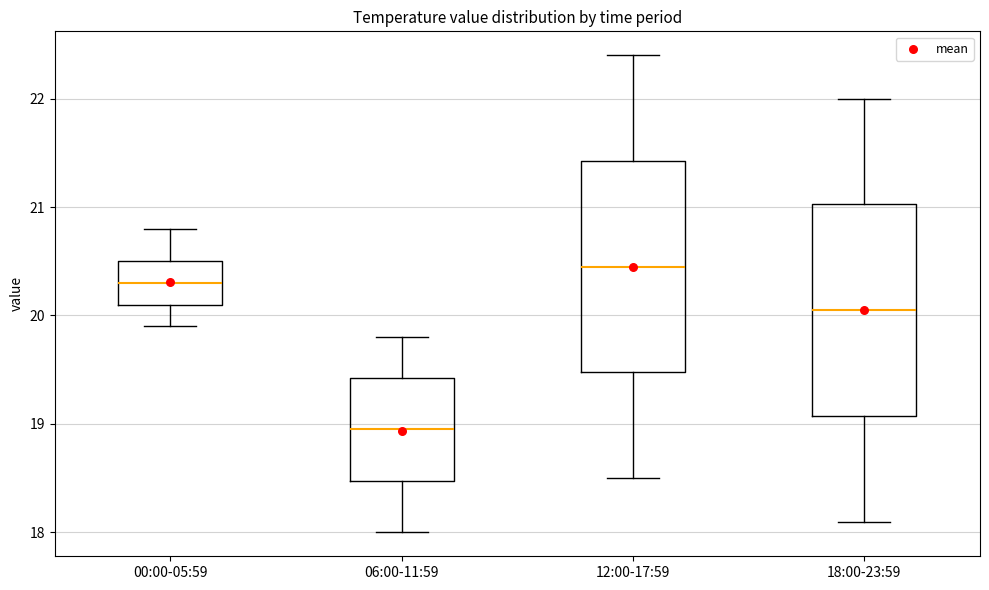

Where is the lower edge of the box for 00:00-05:59 on the y-axis? The values are not printed on the chart, so give them approximately, as read against the axis.

20.1